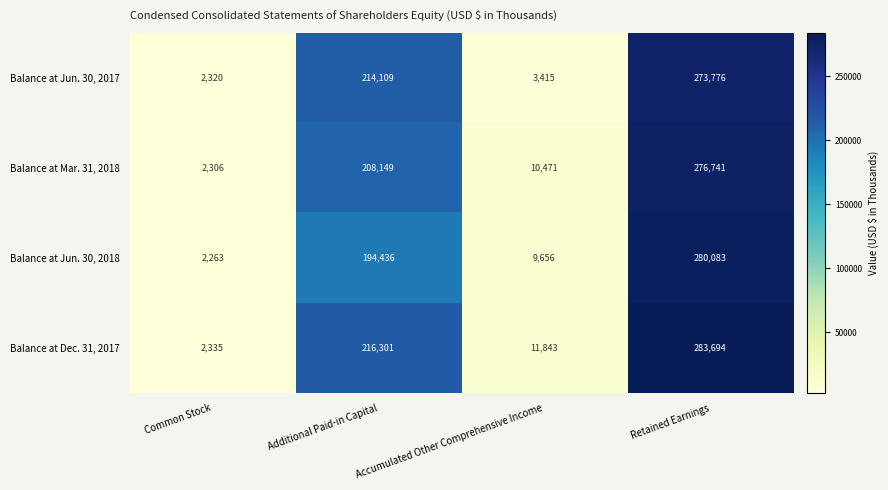

How many series are shown in this chart?

4